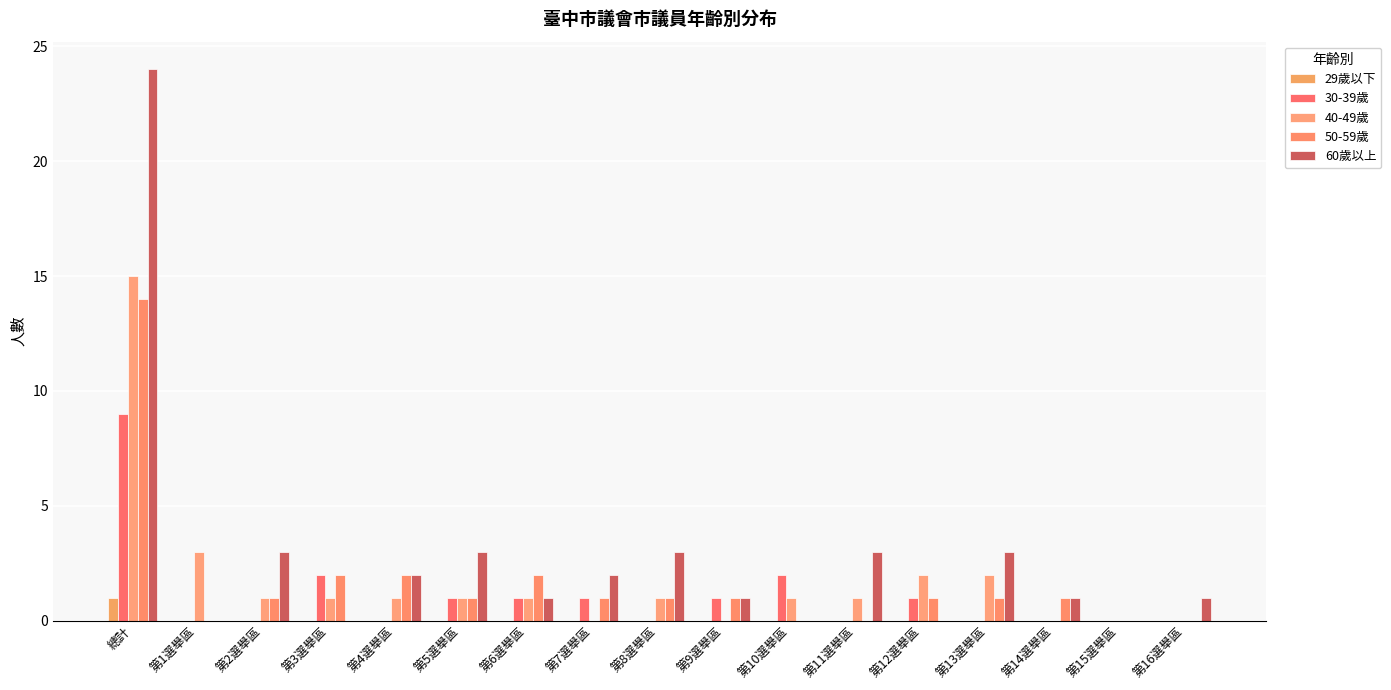

Is the value of 30-39歲 at 第6選舉區 greater than the value of 50-59歲 at 第15選舉區?

Yes